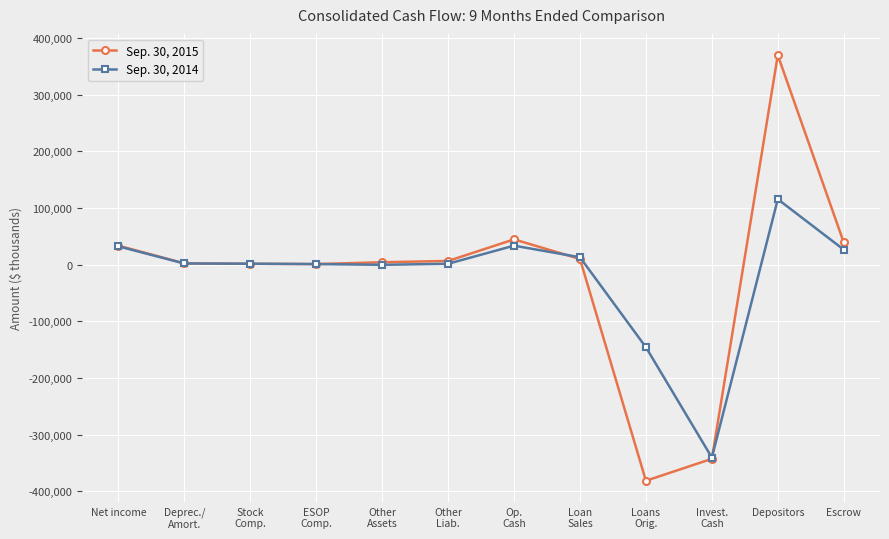

Is it true that Sep. 30, 2014 equals 115467 at Depositors?

True